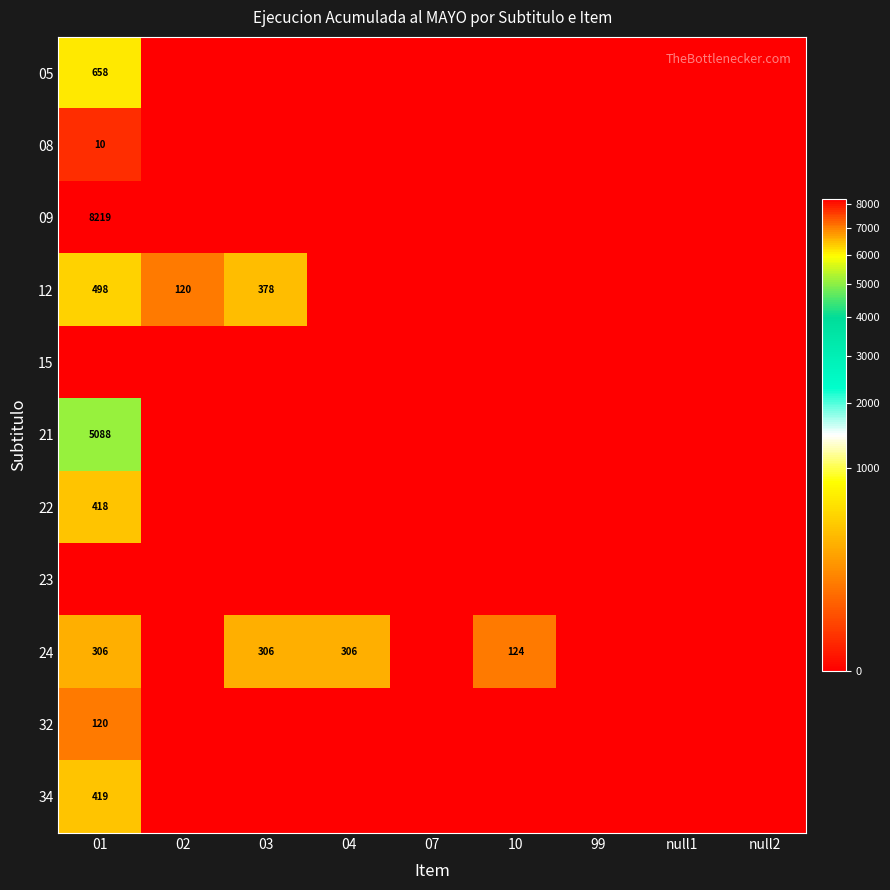

True or false: 34 has a value of 705 at 01.

False